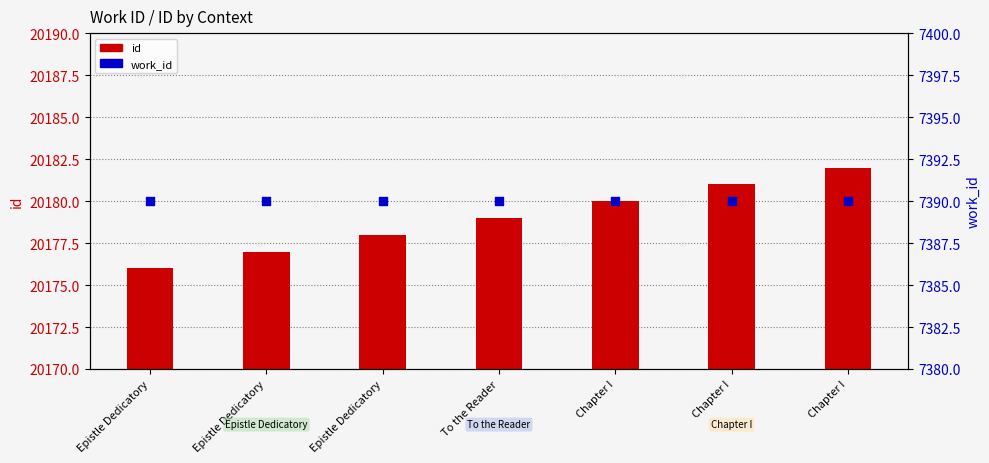

What are all the series names shown in the legend?

id, work_id